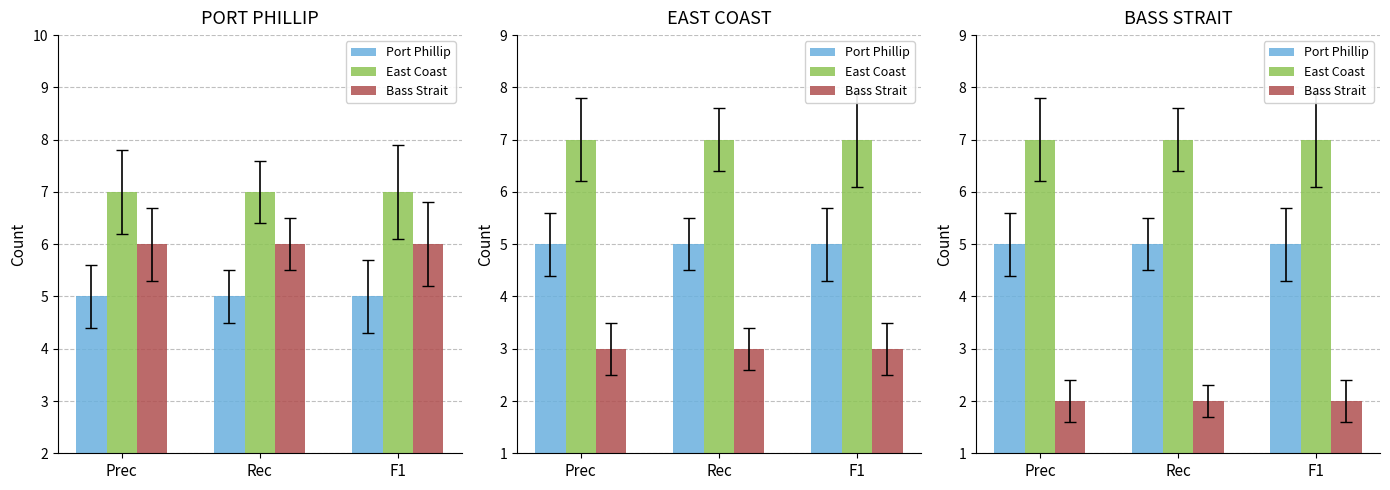

What is the difference between the highest and lowest values at Prec?

5